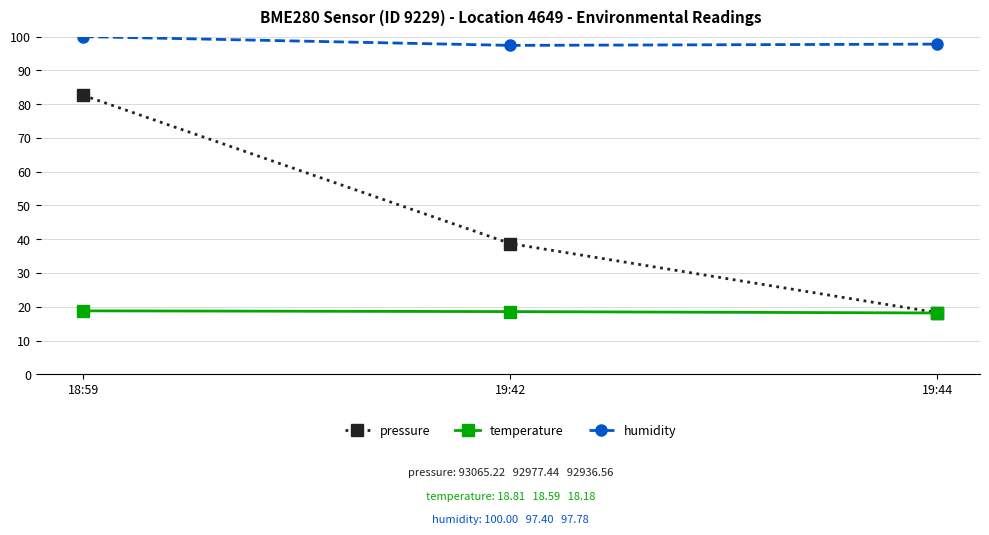

What position from the right is 18:59?

3